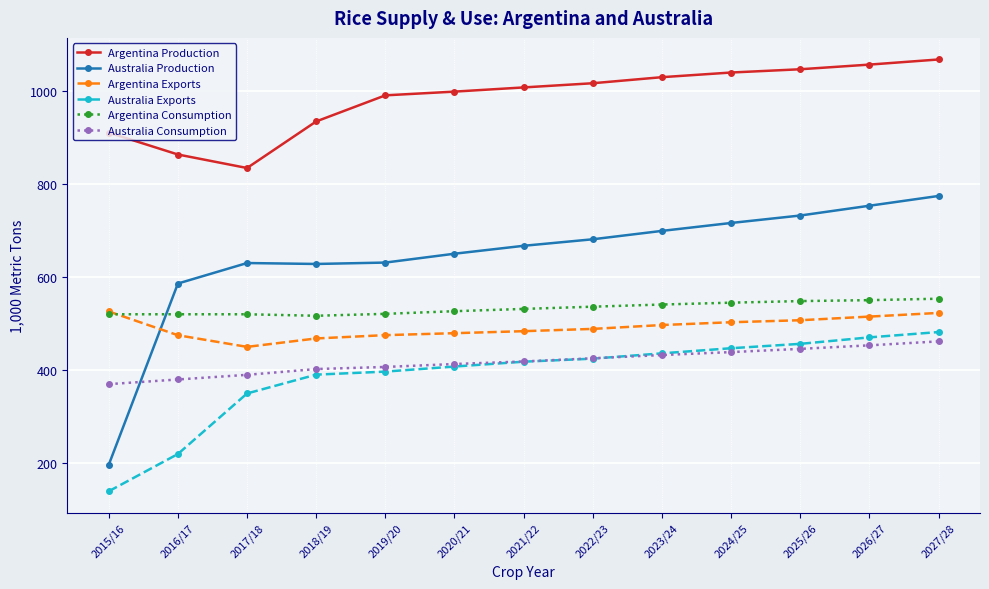

What is the difference between the highest and lowest values at 2019/20?

593.1